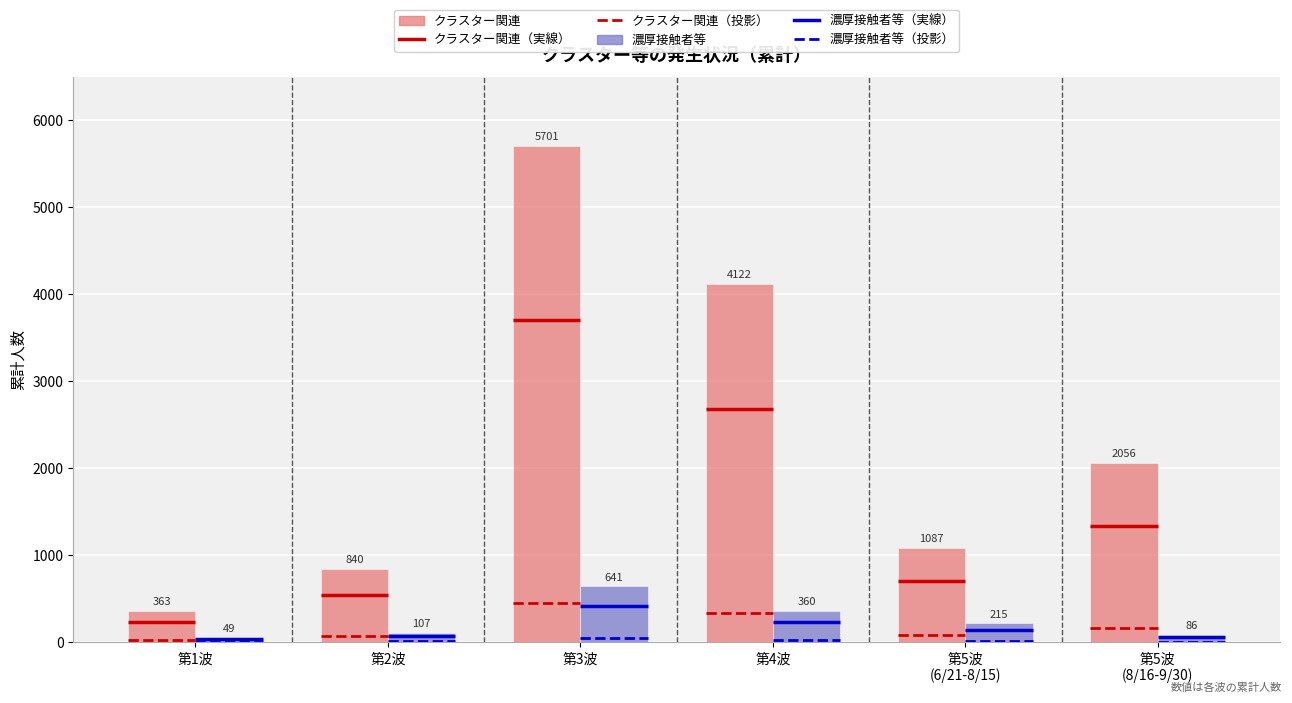

What is the maximum value for 濃厚接触者等?

641